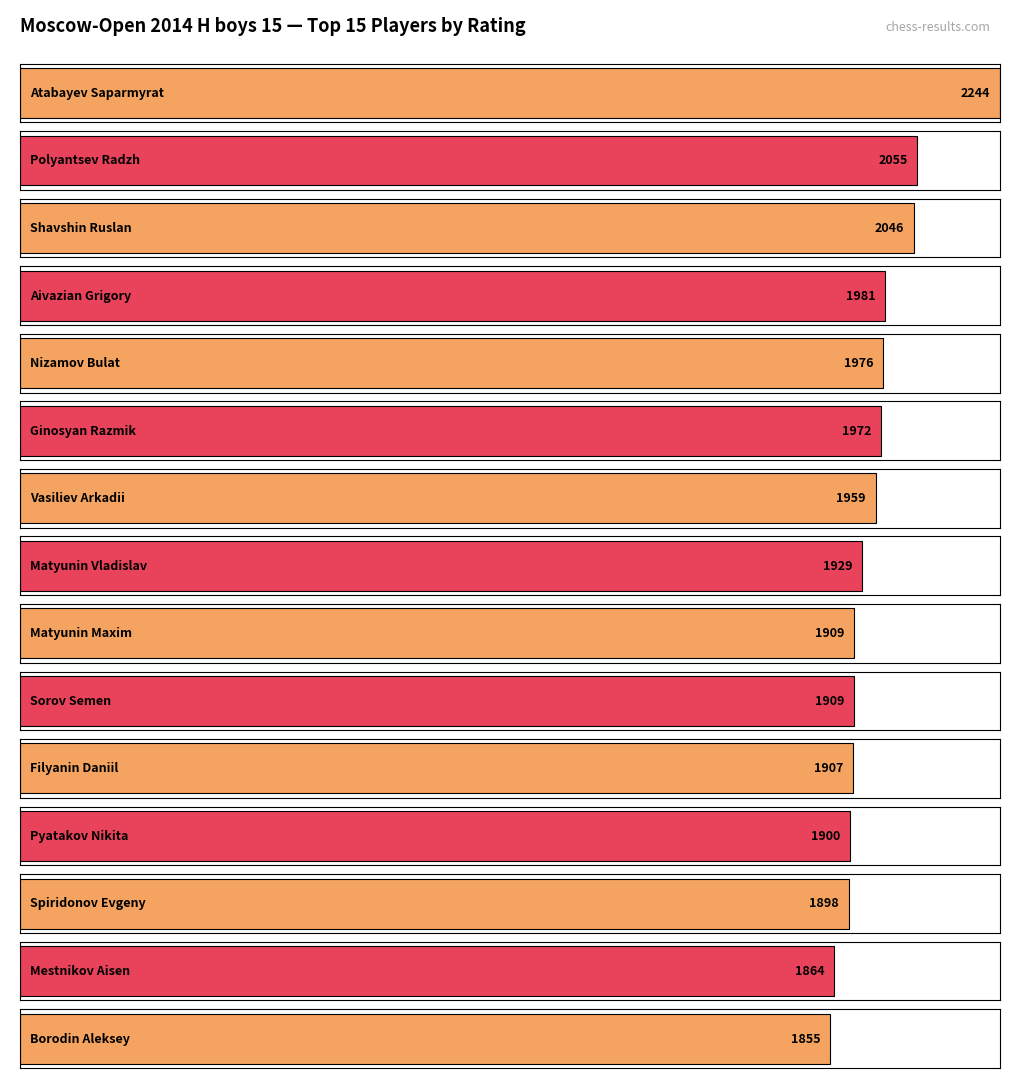

How many series are shown in this chart?

1